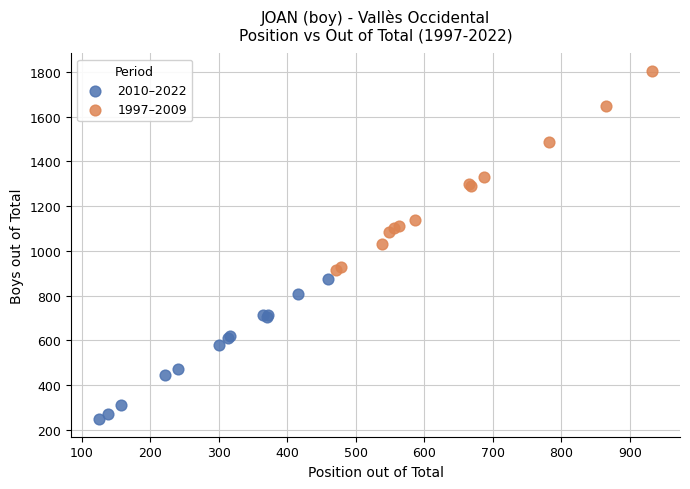

Which series has the largest Y range (max minus min)?

1997–2009